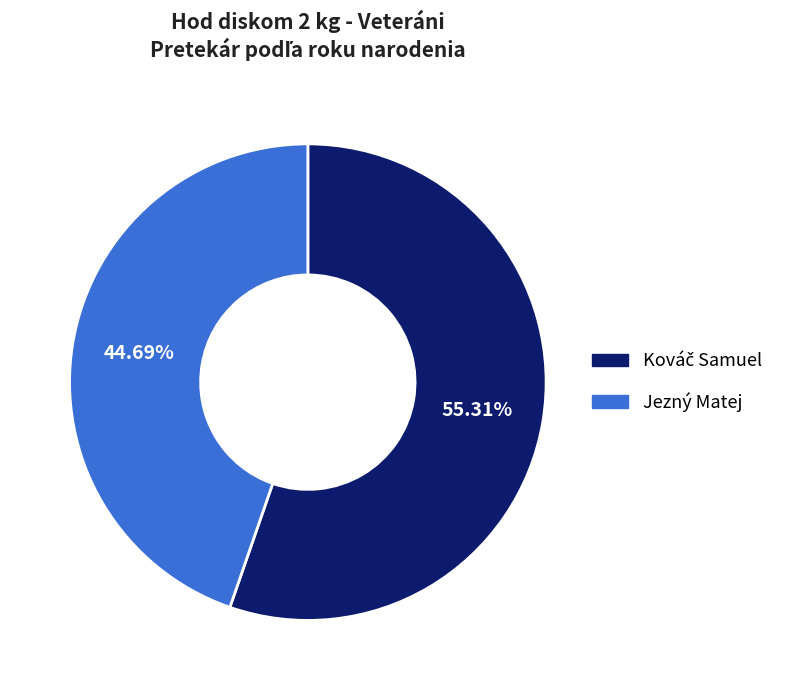

The Jezný Matej slice represents 45% of the pie. True or false?

True